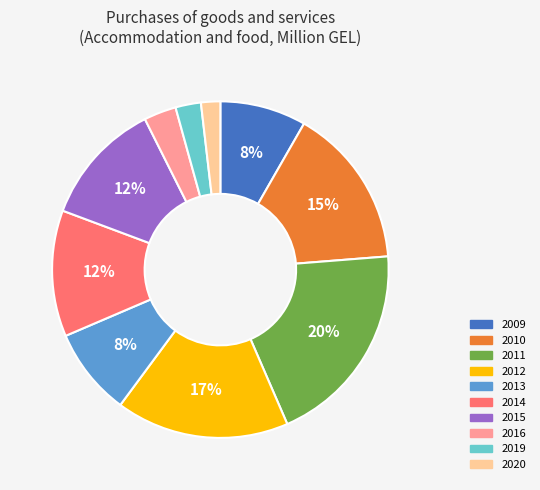

Combined, do 2011 and 2014 account for over 50%?

No